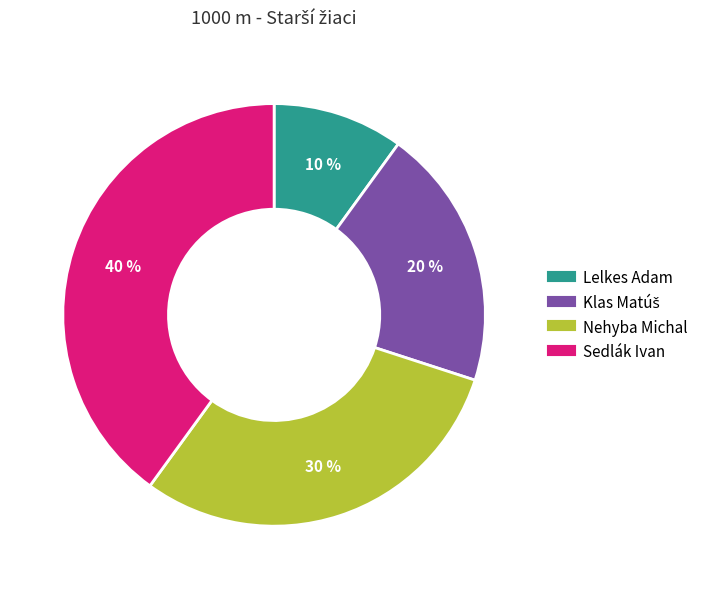

How many slices are in this pie chart?

4